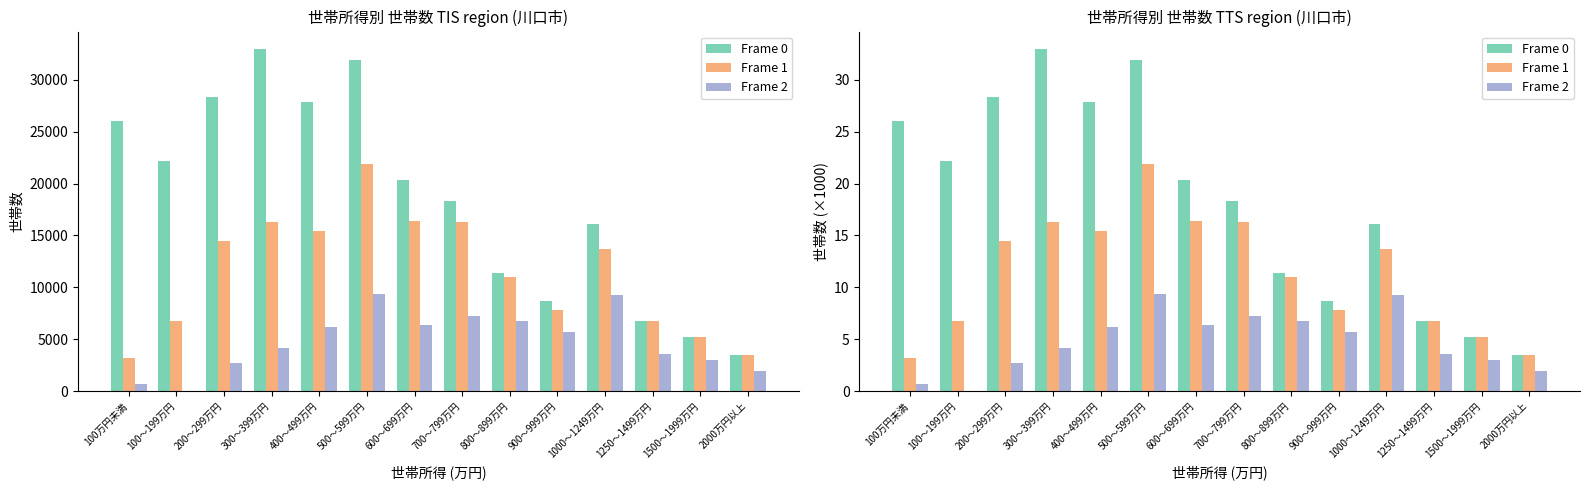

Is it true that Frame 2 equals 0.7 at 100万円未満?

True